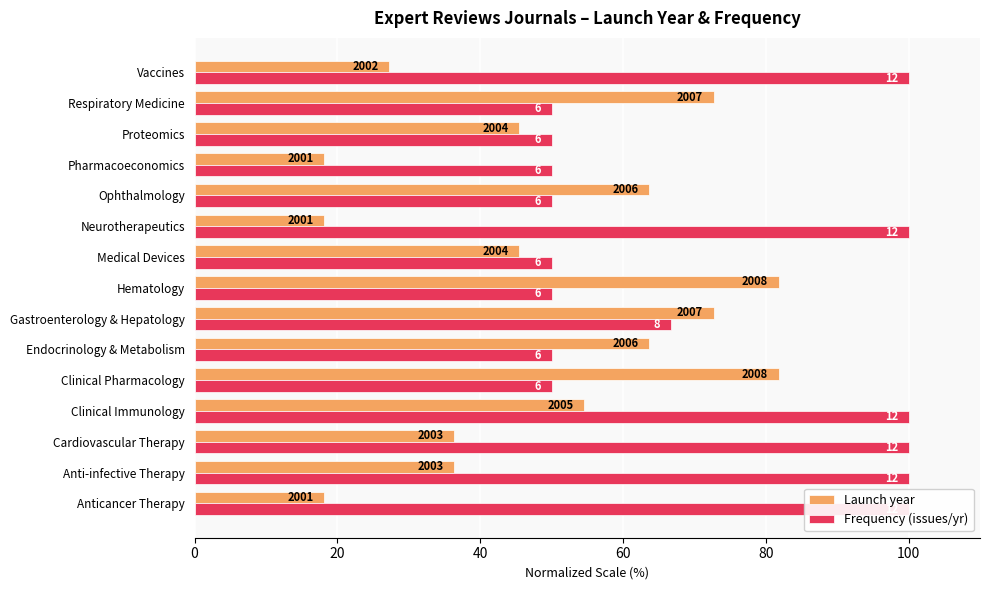

Which series has the widest spread of values?

Launch year